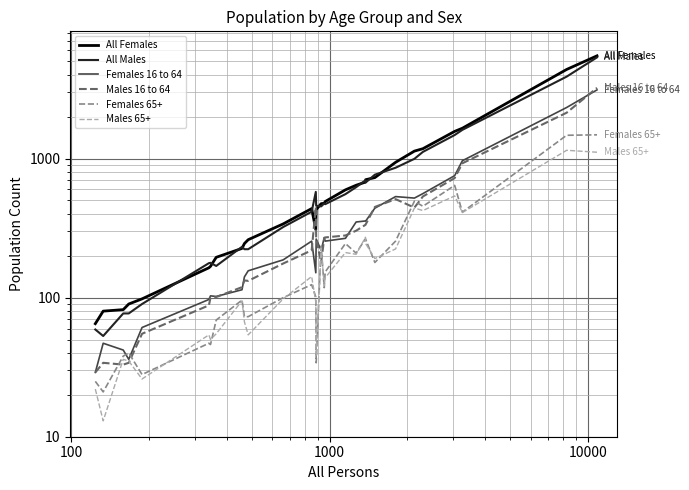

List the series in order of their peak value, lowest first.

Males 65+, Females 65+, Females 16 to 64, Males 16 to 64, All Males, All Females